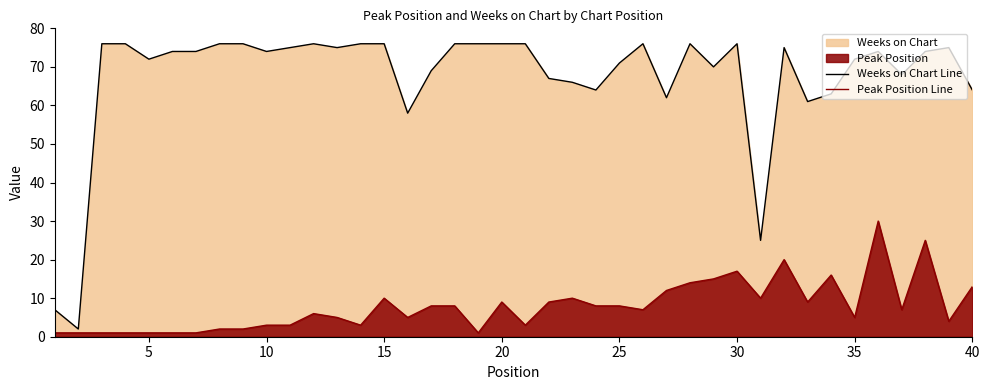

Which series has the widest spread of values?

Weeks on Chart Line